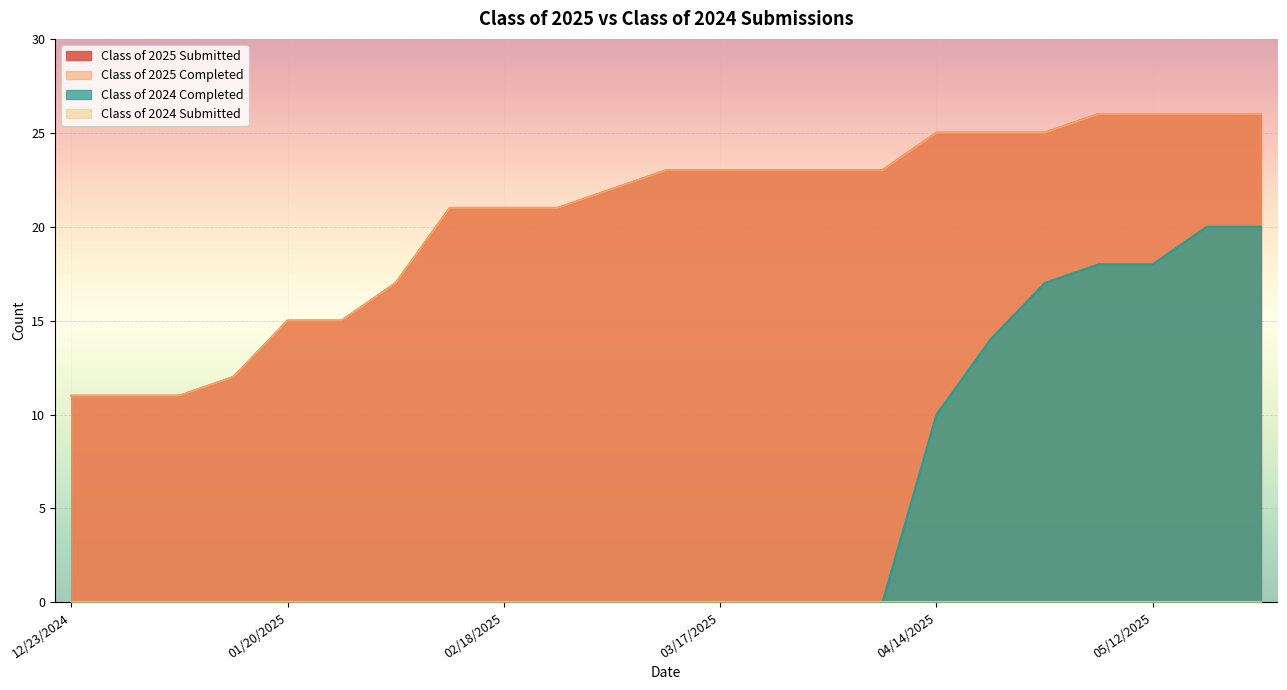

At how many categories does at least one series exceed 11?

20